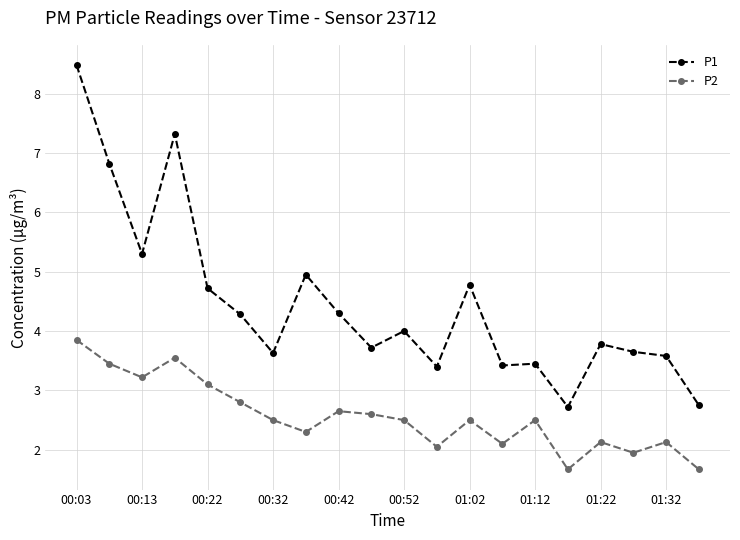

How many lines are shown in the chart?

2